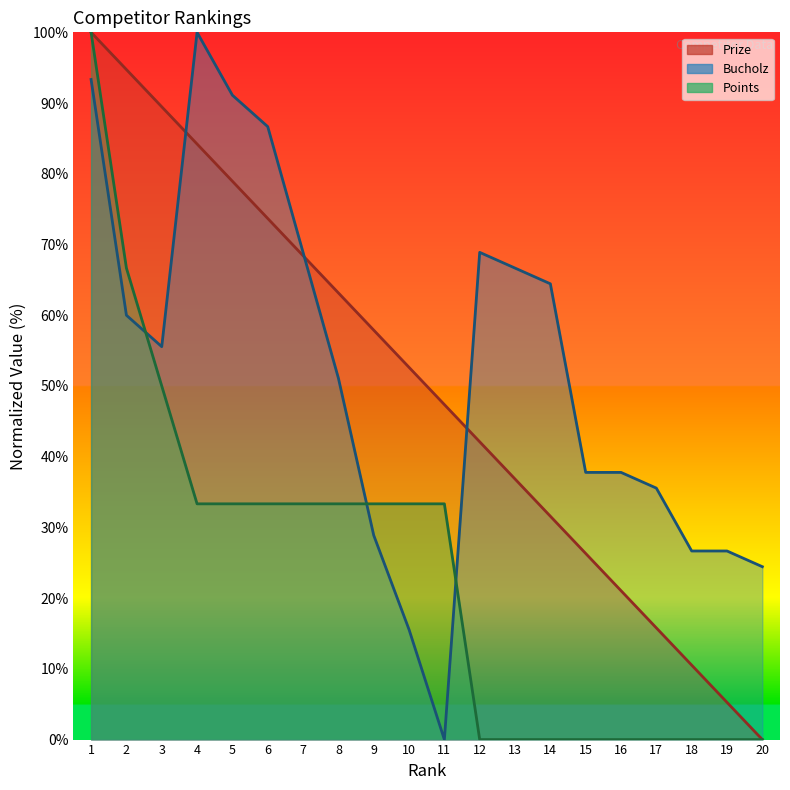

Where do Points and Bucholz first cross each other?

2 and 3